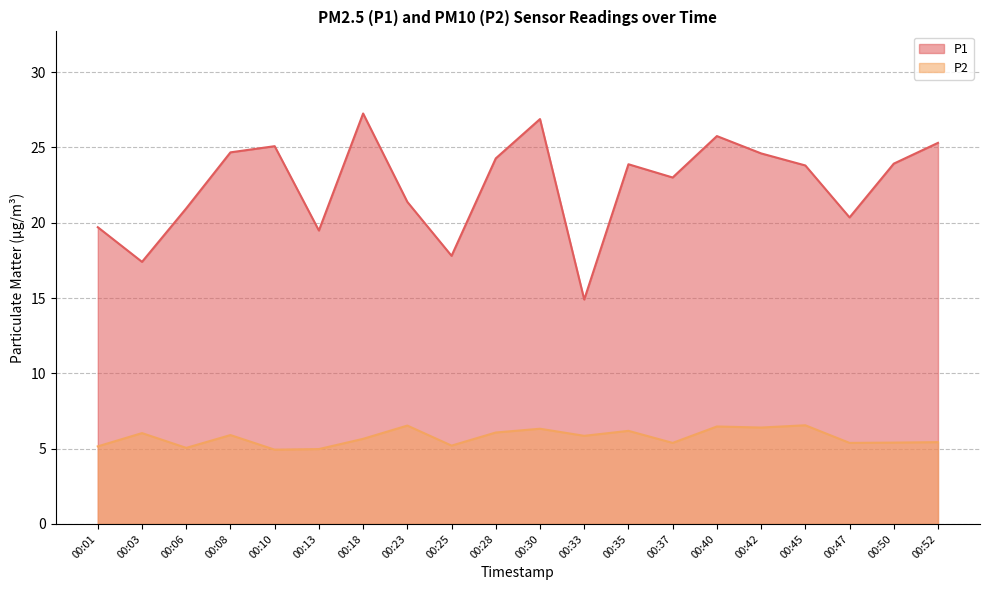

The value of P2 at 00:35 is 6.2. True or false?

True